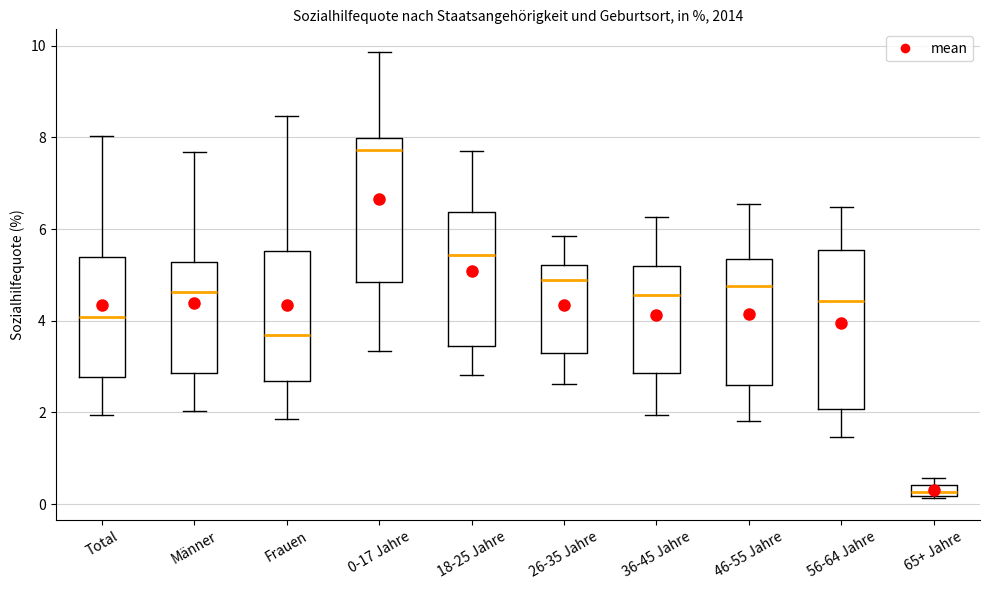

Which box's median line is the highest?

0-17 Jahre